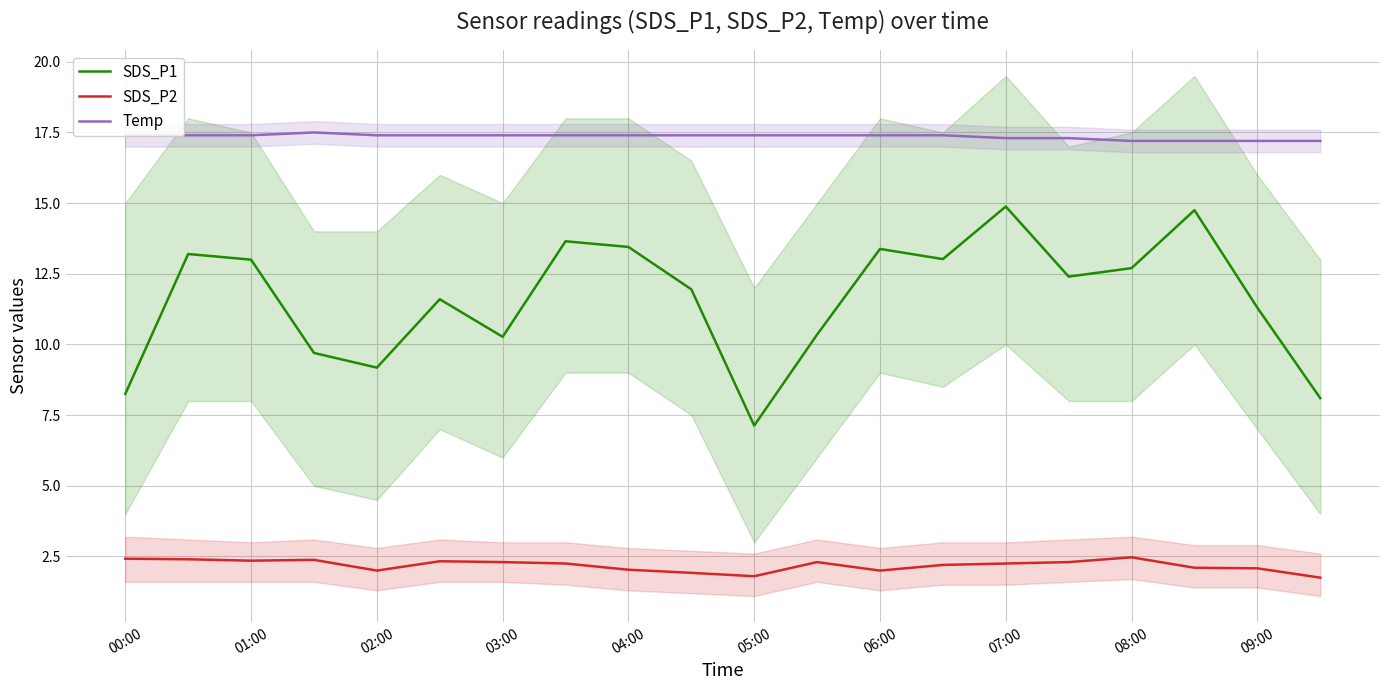

How many lines are shown in the chart?

3